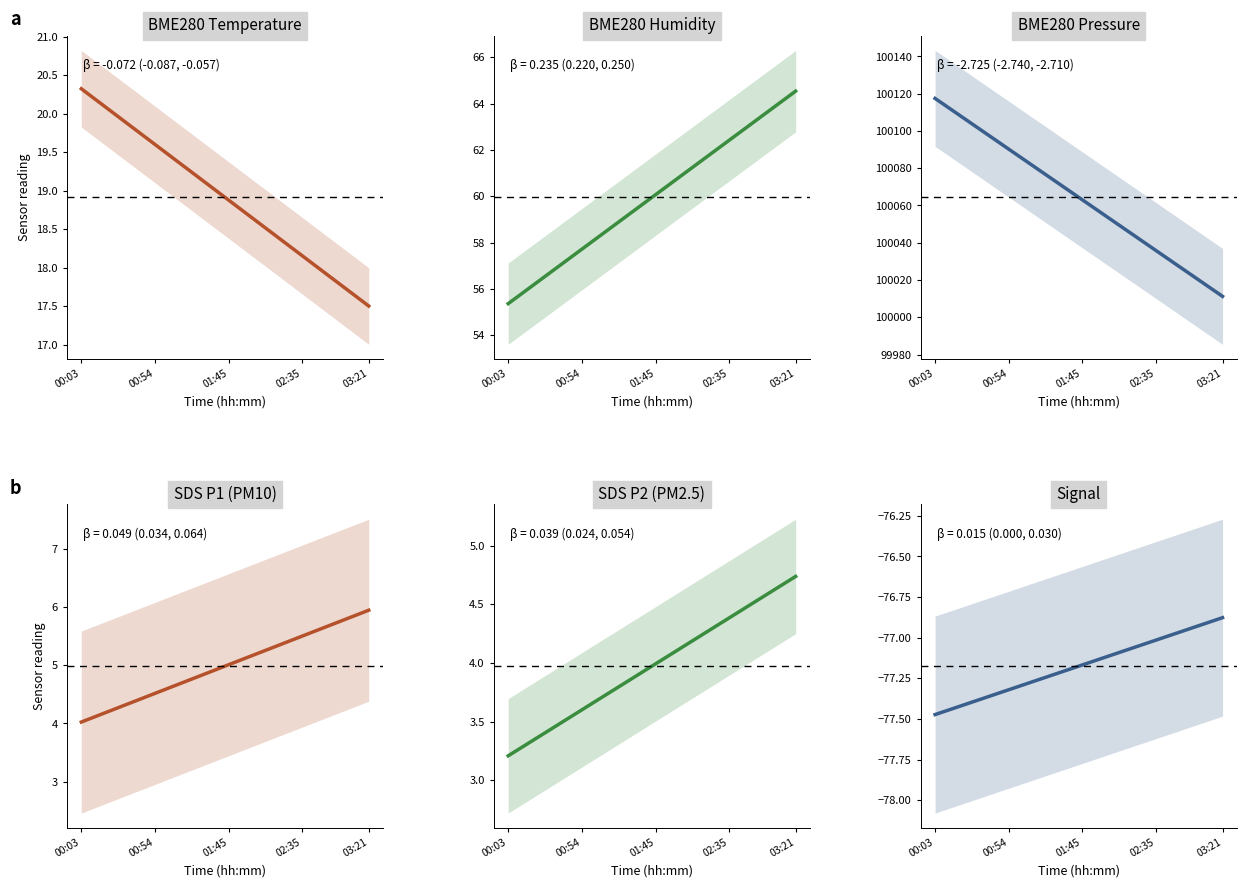

Is it true that BME280_temperature equals 6.3 at 03:21?

False